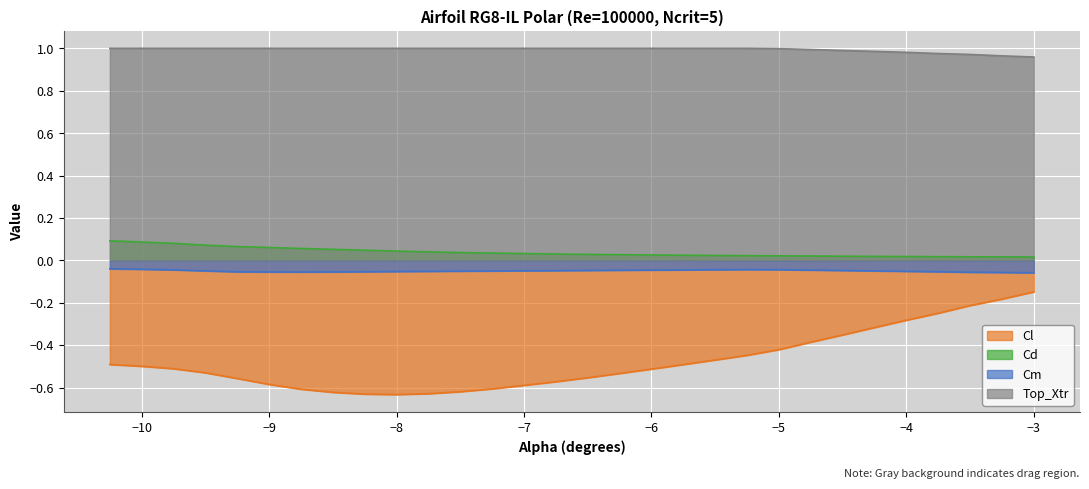

True or false: Cd has more than 1 interior local peaks.

False